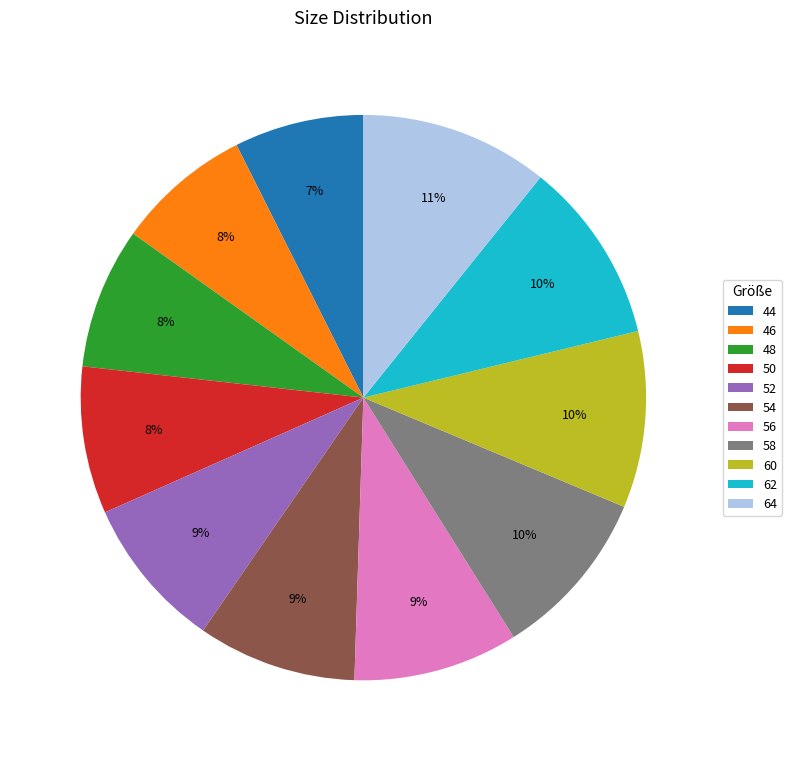

Combined, do 48 and 46 account for over 50%?

No